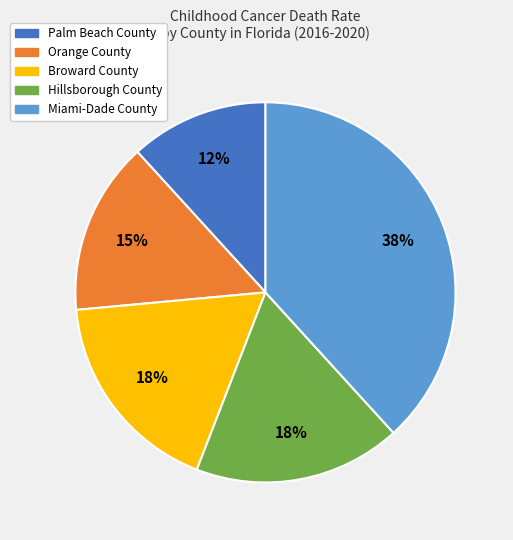

Combined, do Orange County and Miami-Dade County account for over 50%?

Yes